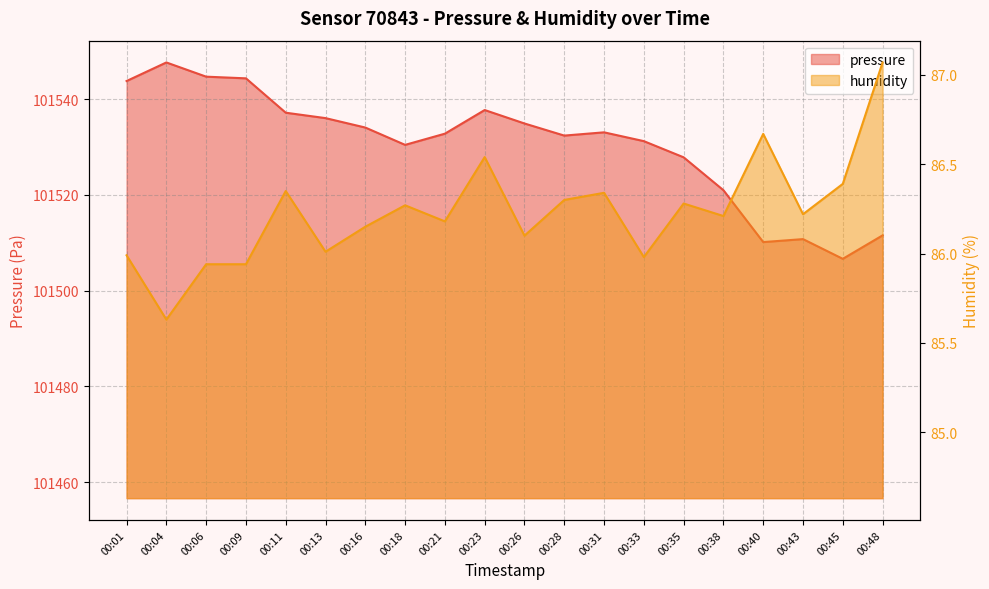

How many values in the humidity series exceed 86?

15